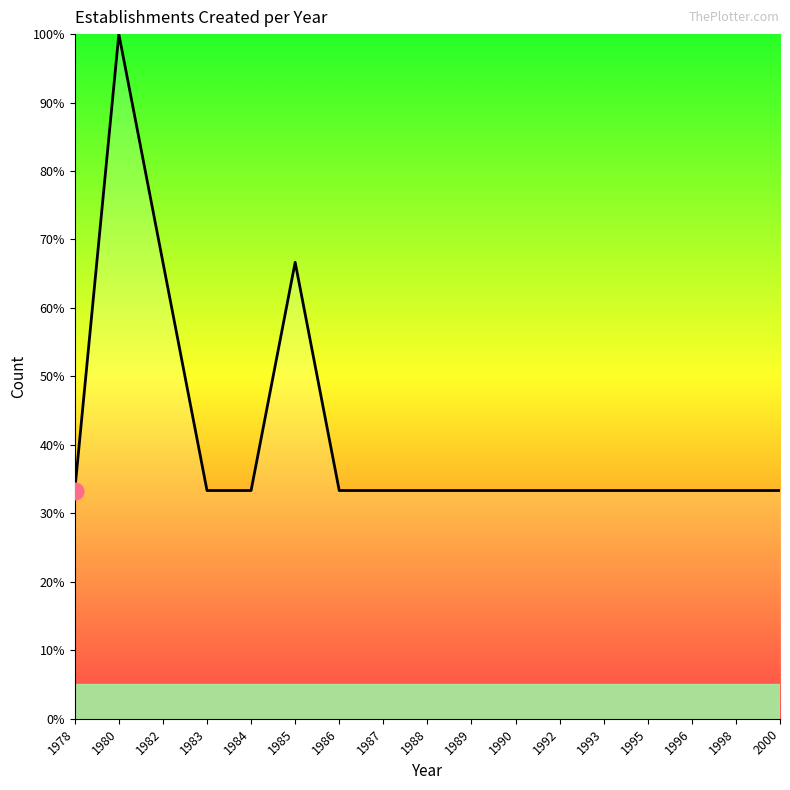

The value at 1996 is 55.0. True or false?

False